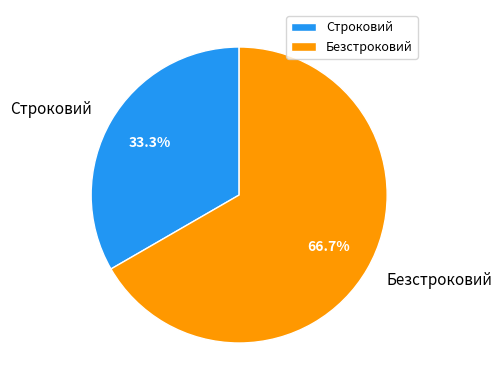

To the nearest percent, what portion does Безстроковий represent?

67%